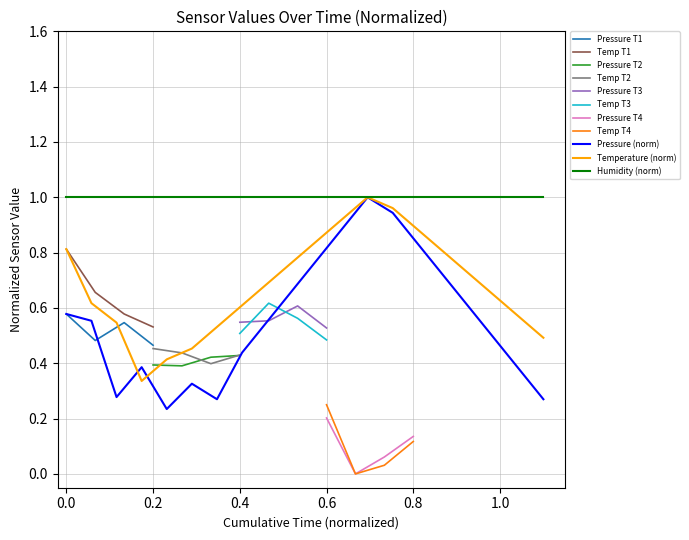

What is the sum of all temperature values?

13.6